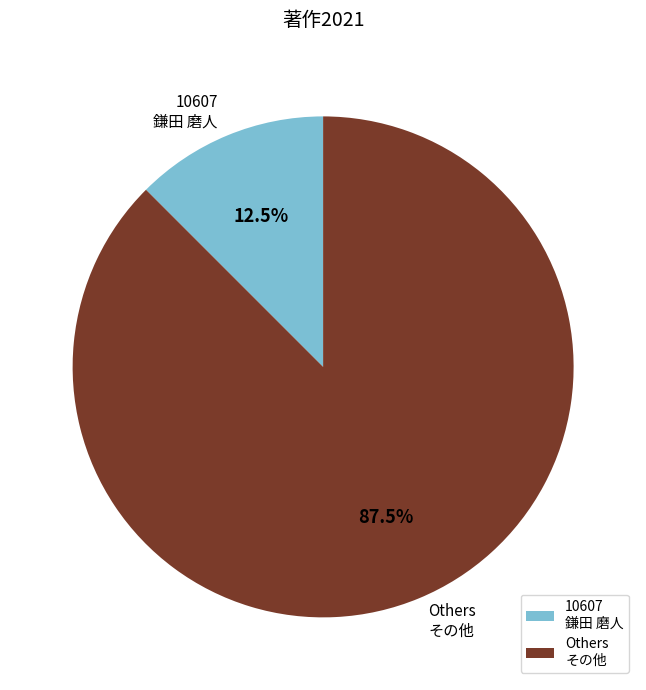

What percentage do 10607 鎌田 磨人 and Others その他 together represent?

100.0%